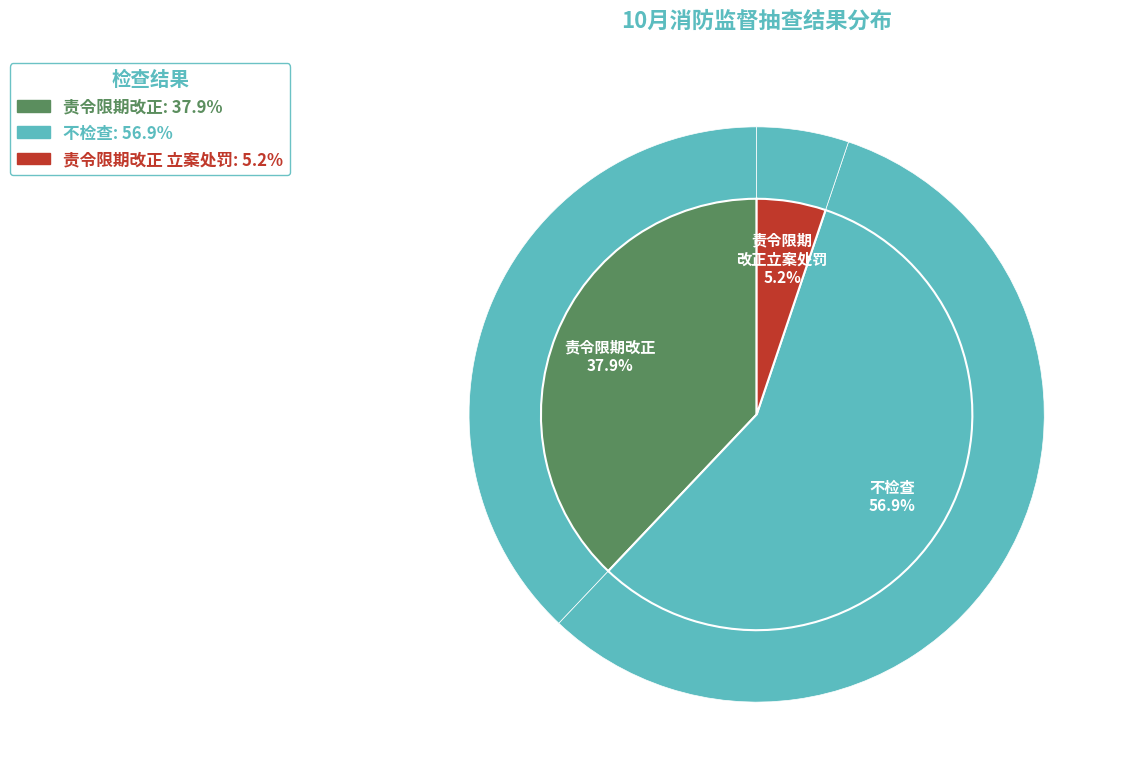

Which category accounts for the majority?

不检查